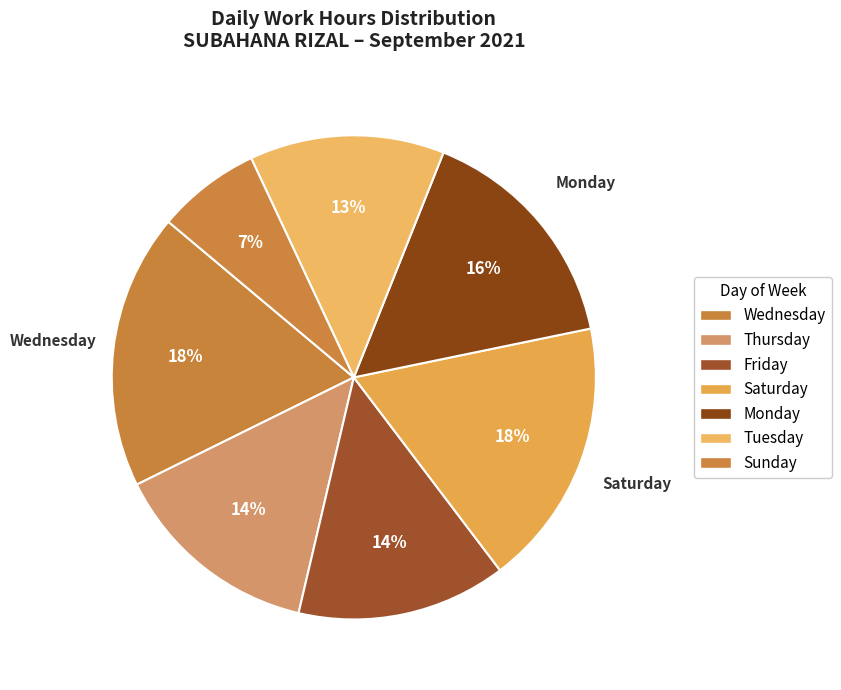

Count the number of slices in the pie.

7